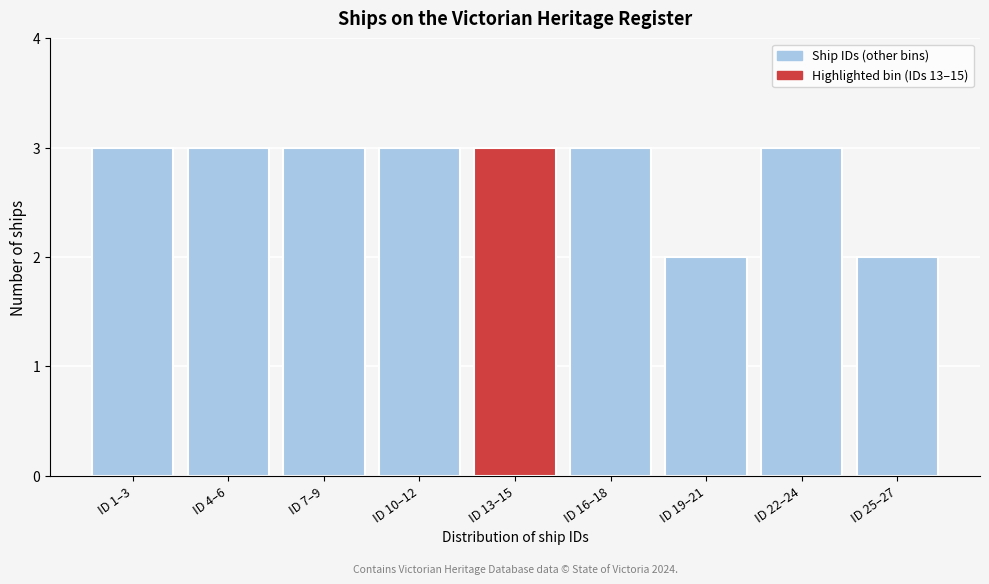

Reading right to left, transcribe all the data shown in this chart.

ID 25–27=2	ID 22–24=3	ID 19–21=2	ID 16–18=3	ID 13–15=3	ID 10–12=3	ID 7–9=3	ID 4–6=3	ID 1–3=3